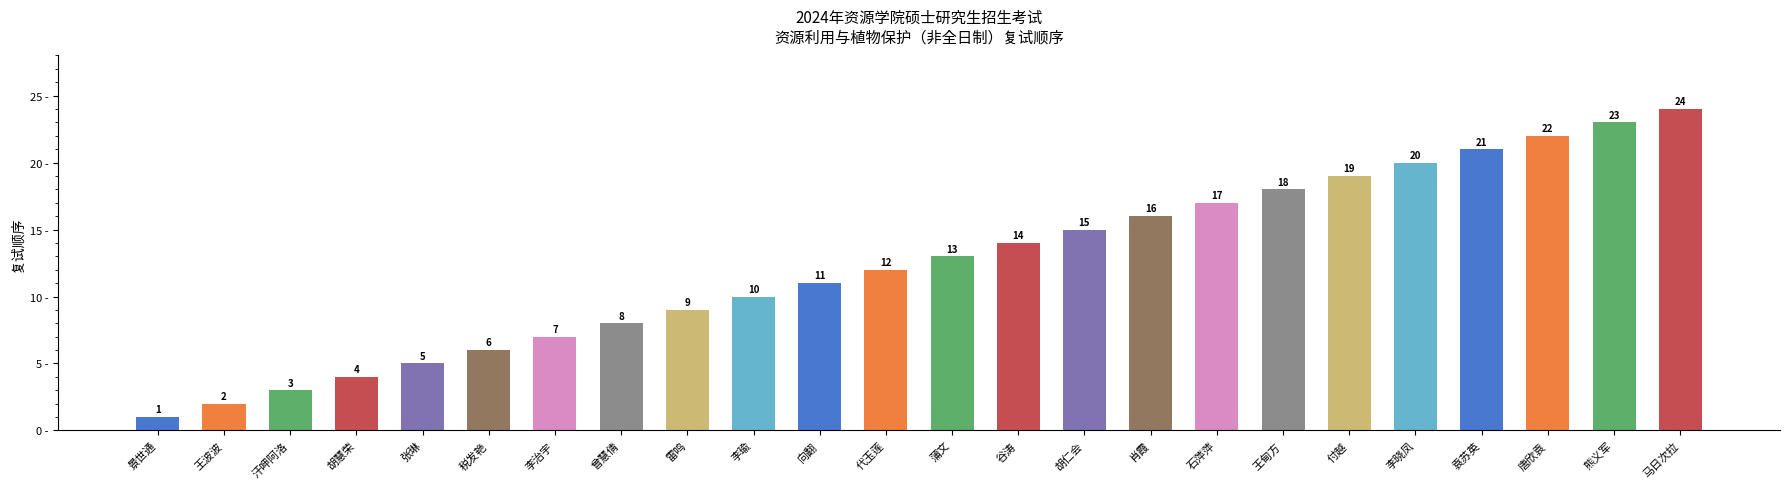

Reading right to left, extract all data points from this chart.

24	23	22	21	20	19	18	17	16	15	14	13	12	11	10	9	8	7	6	5	4	3	2	1